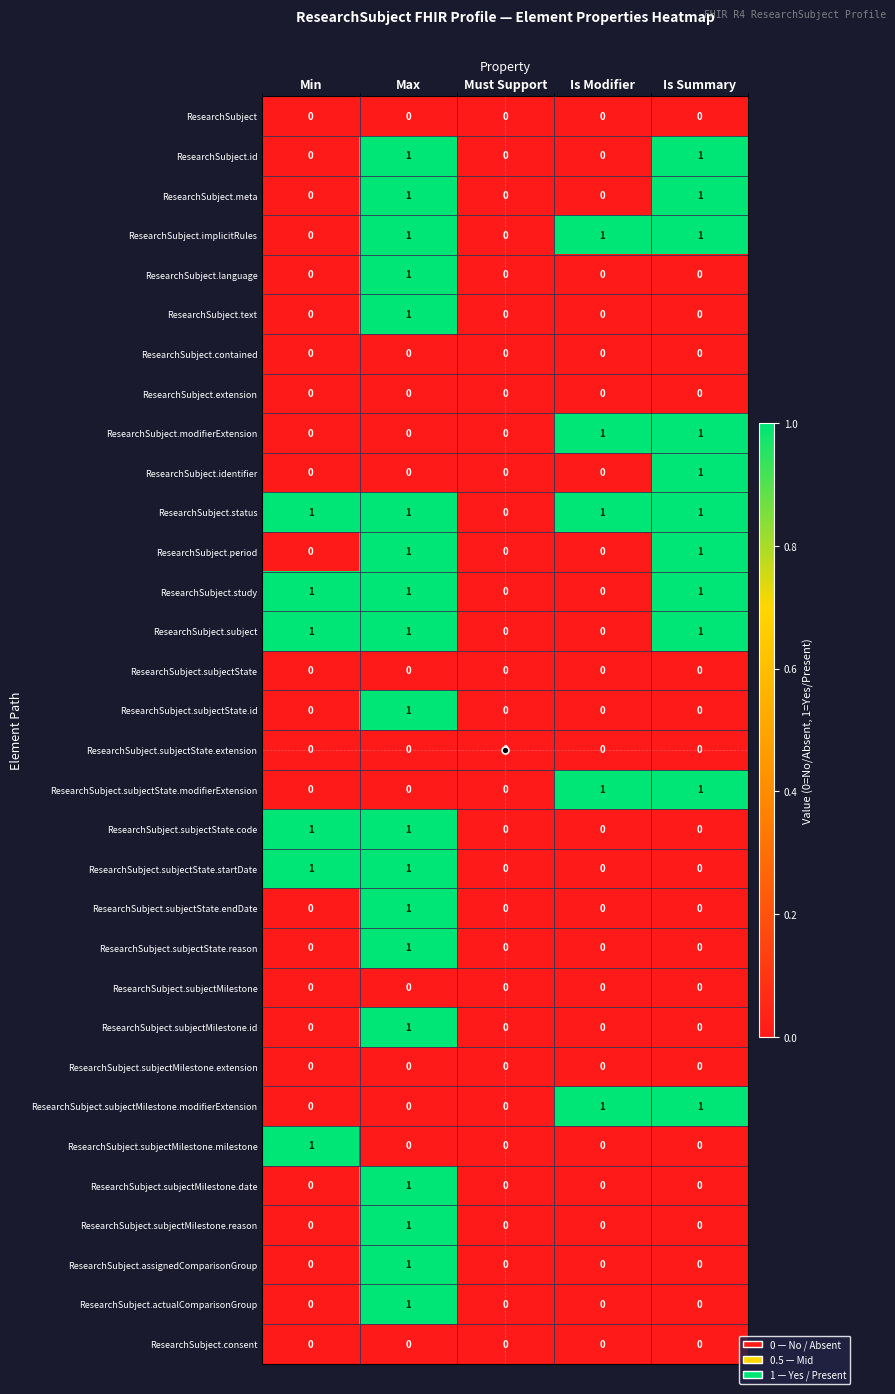

Is it true that ResearchSubject.subjectMilestone.extension equals 0 at Is Modifier?

True